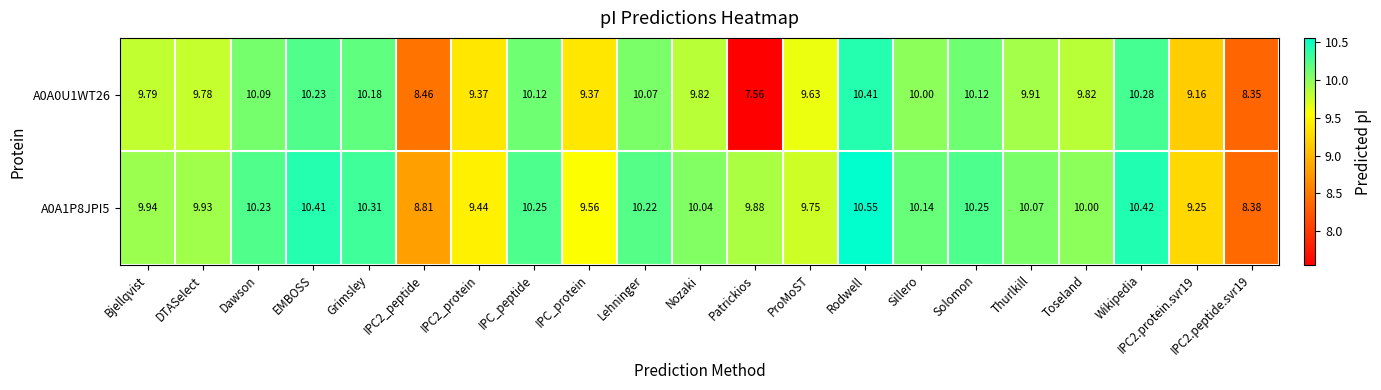

Which series has the largest total across all categories?

A0A1P8JPI5